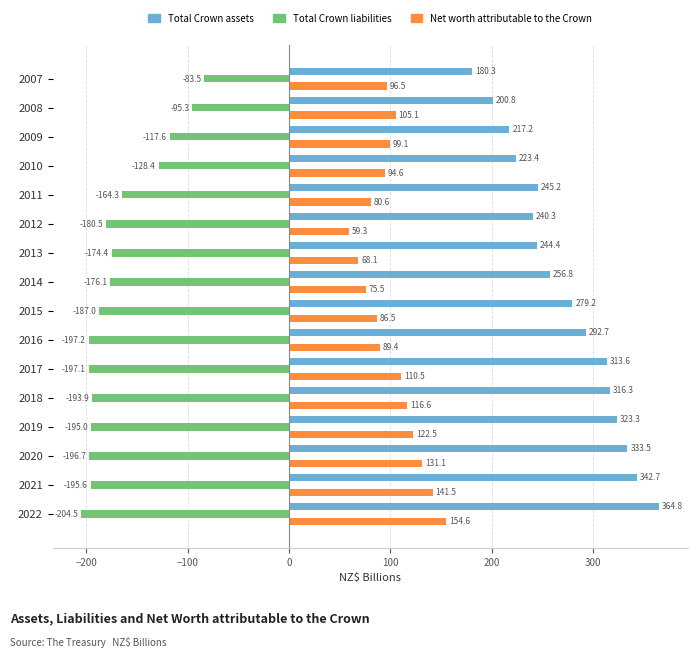

What is the difference between the maximum and second lowest values in the Total Crown liabilities series?

113.7